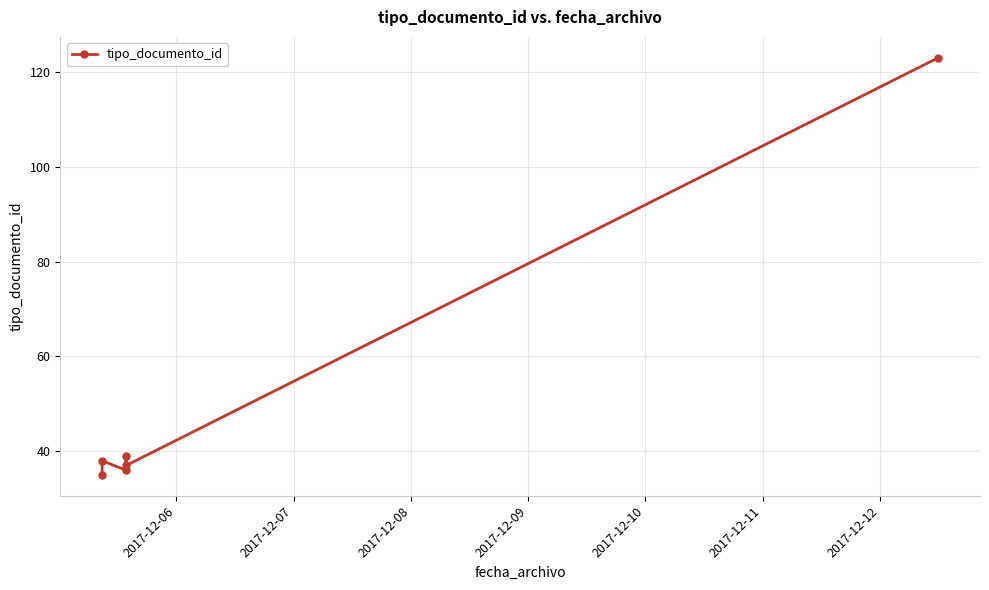

What is the average value?

51